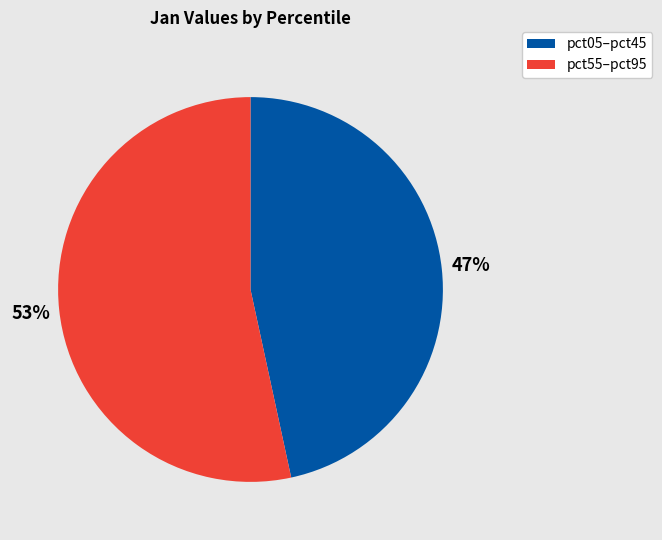

To the nearest percent, what is the average slice percentage?

50%